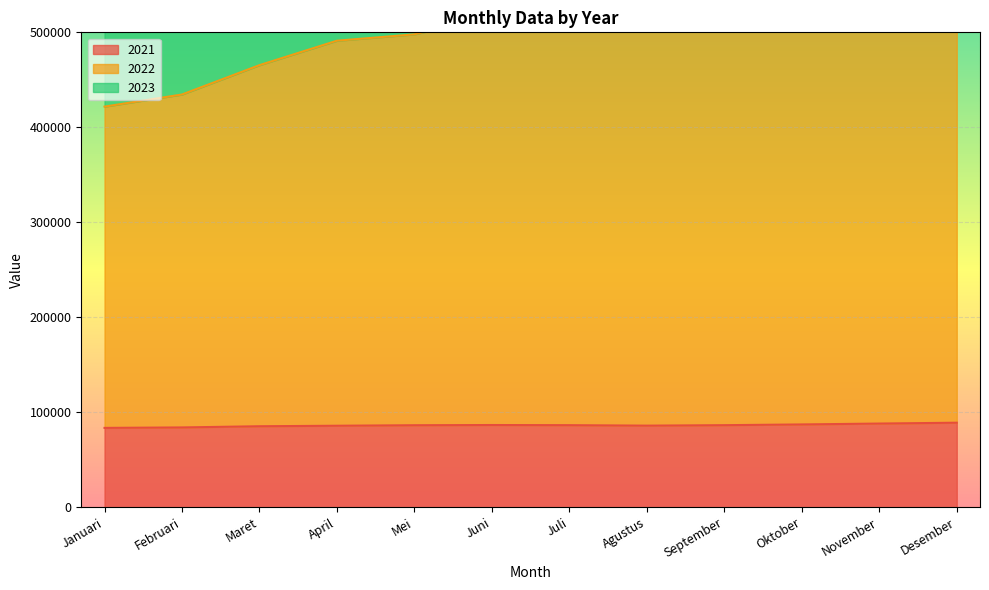

True or false: 2022 has more than 1 interior local peaks.

False